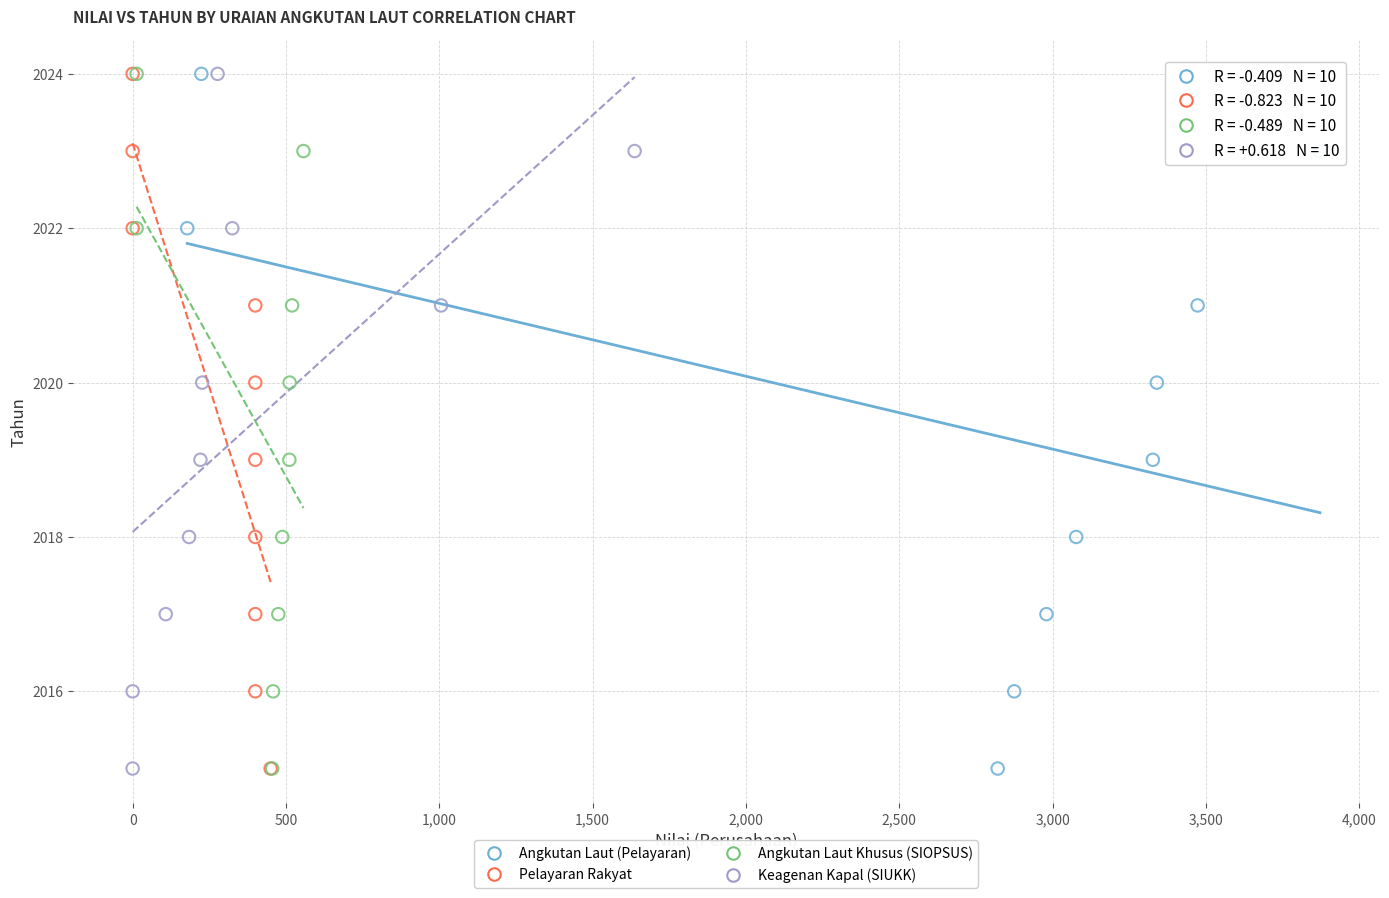

What are all the series names shown in the legend?

Angkutan Laut (Pelayaran), Pelayaran Rakyat, Angkutan Laut Khusus (SIOPSUS), Keagenan Kapal (SIUKK)